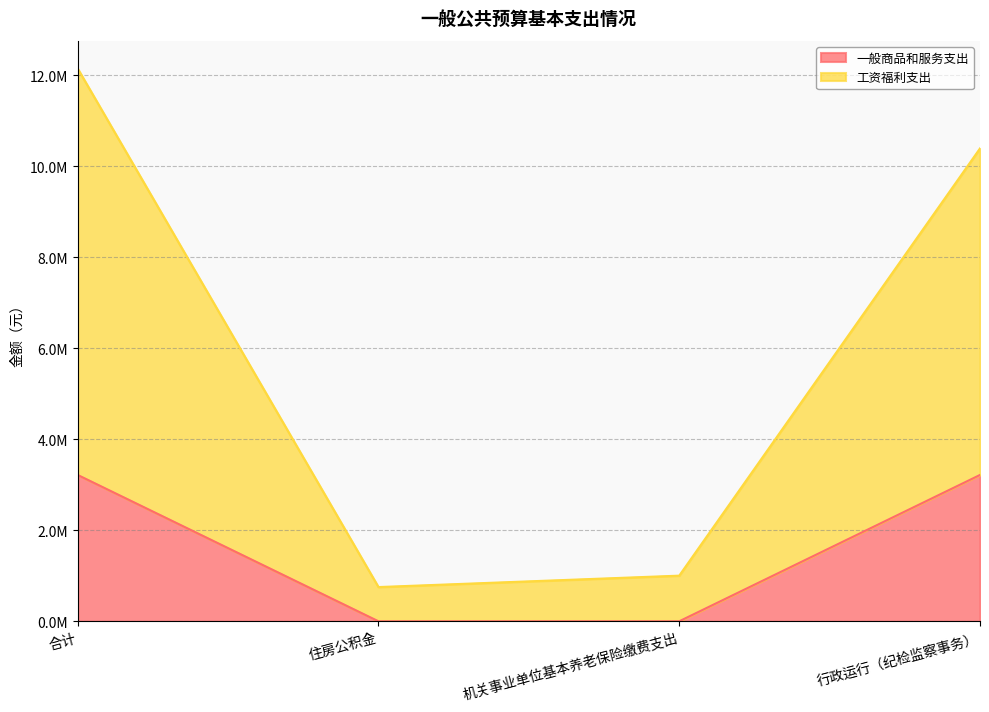

Reading right to left, list all the values displayed in this chart.

一般商品和服务支出: 3217480.0	0.0	0.0	3217480.0
工资福利支出: 10396803.4	1003579.4	752684.5	12153067.2